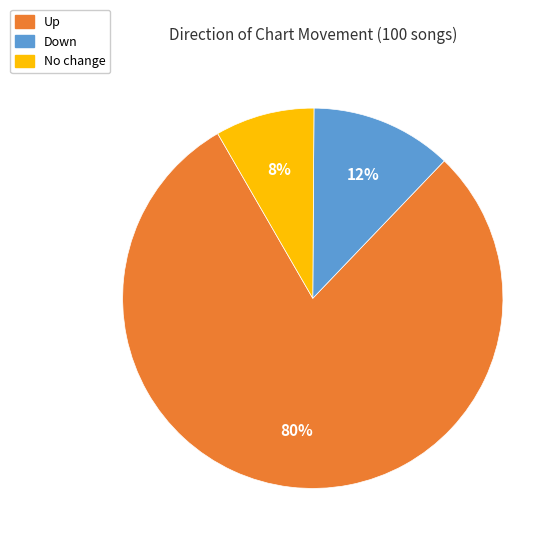

Which has a higher value, No change or Down?

Down